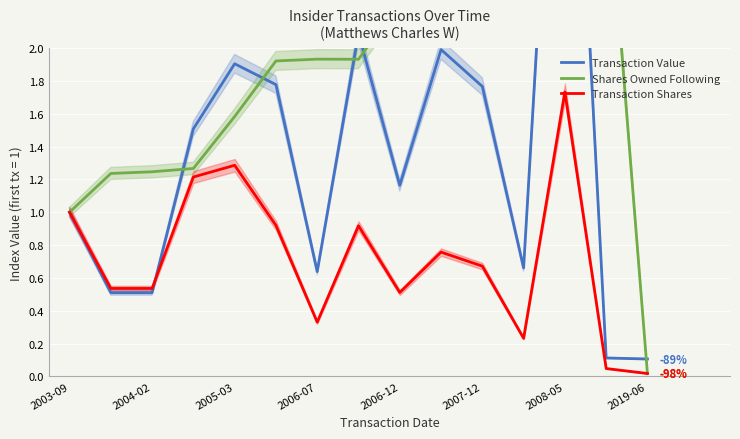

What is the difference between the maximum and minimum values in the Transaction Shares series?

1.7